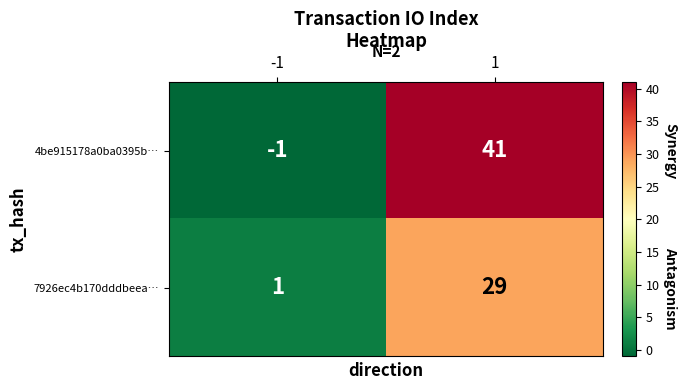

The value of 7926ec4b170dddbeea… at 1 is 20. True or false?

False